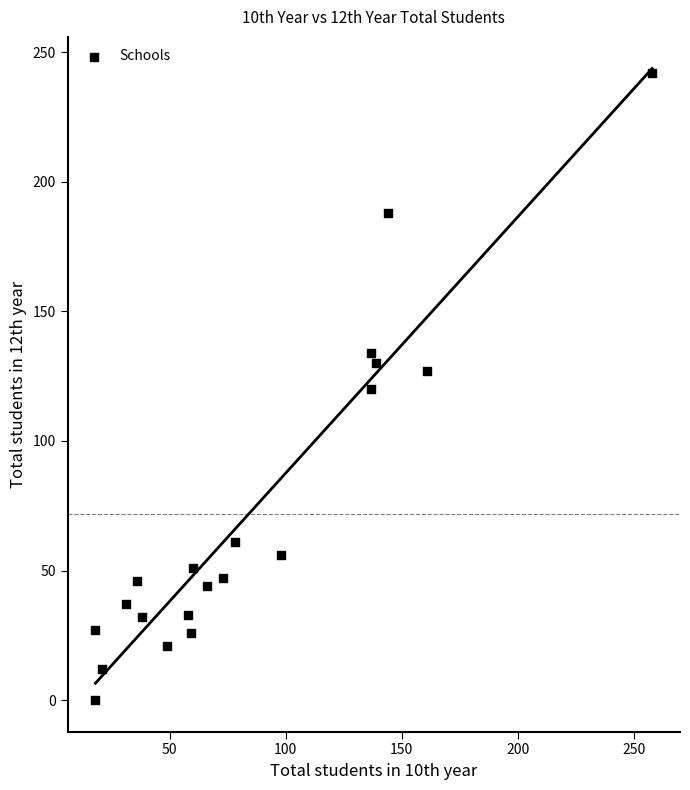

What is the range of X values (max minus min)?

240